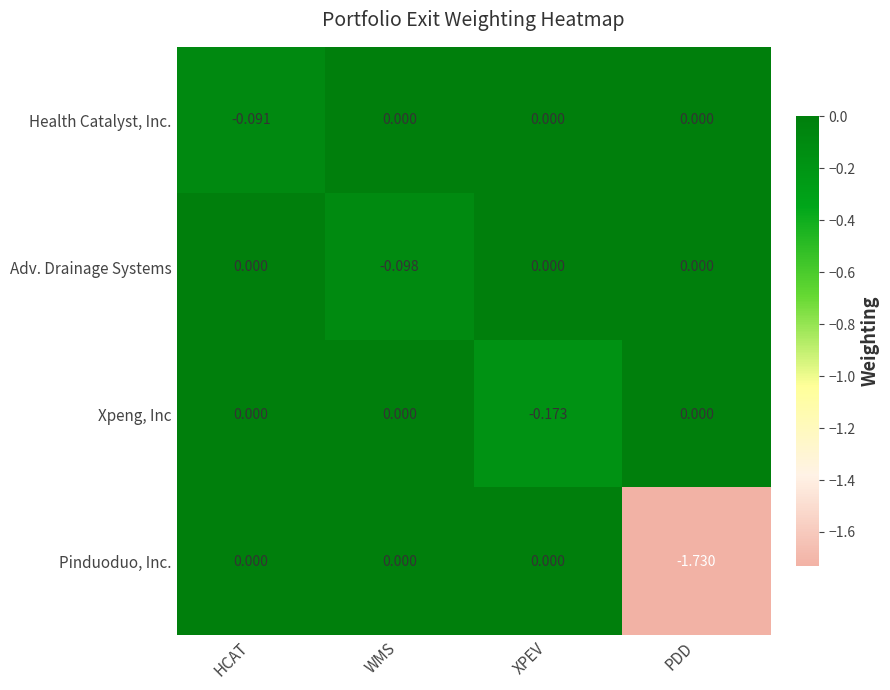

Which label corresponds to the smallest value in the chart?

PDD